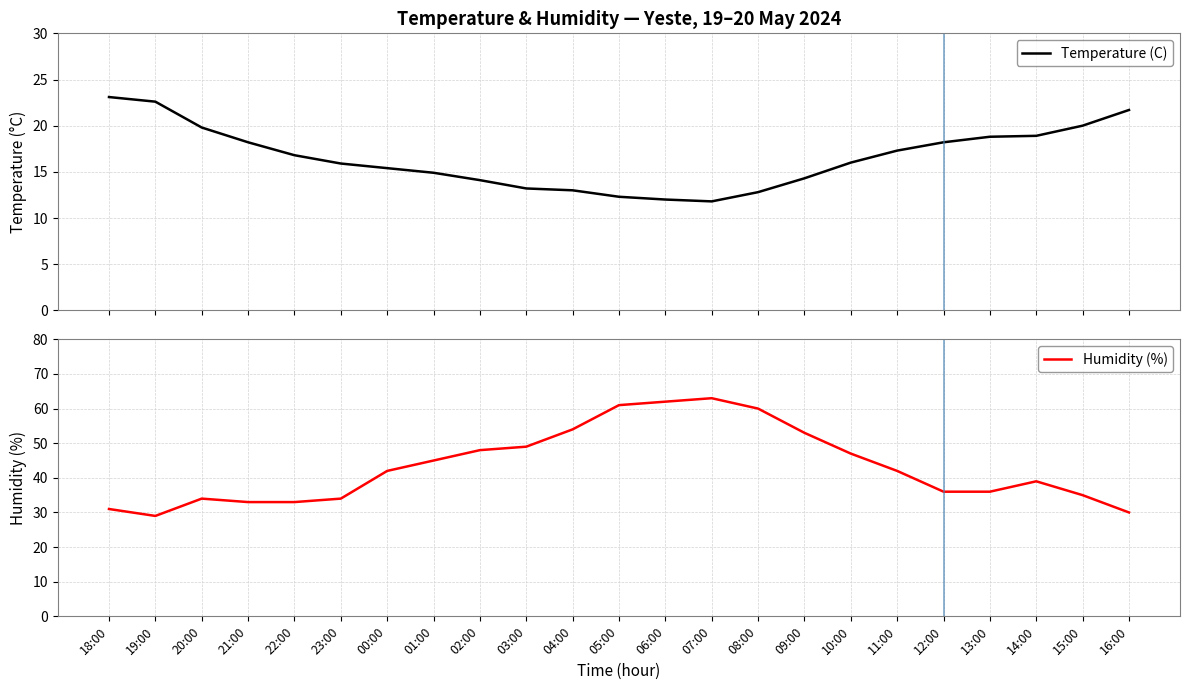

Rank the series by their maximum value, from highest to lowest.

Humidity (%), Temperature (C)